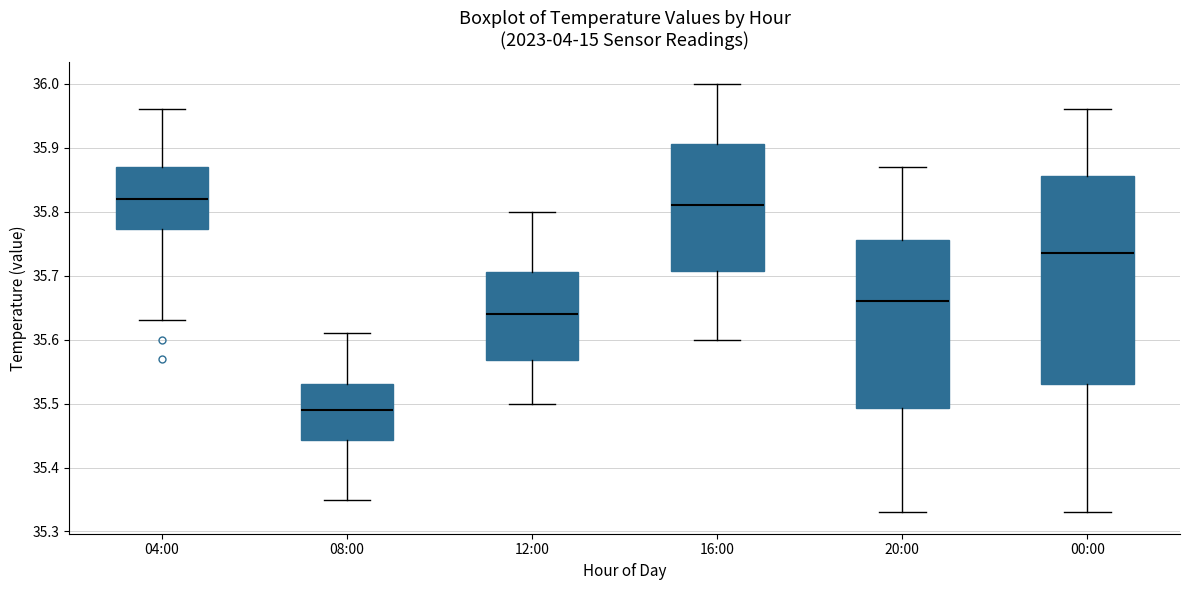

Reading left to right, read every box against the y-axis: the position of its median line, the range the box covers, and the ends of its whiskers. The values are not printed on the chart, so give them approximately, as read against the axis.

04:00: median 35.82, box 35.77 to 35.87, whiskers 35.63 to 35.96
08:00: median 35.49, box 35.44 to 35.53, whiskers 35.35 to 35.61
12:00: median 35.64, box 35.57 to 35.71, whiskers 35.50 to 35.80
16:00: median 35.81, box 35.71 to 35.91, whiskers 35.60 to 36.00
20:00: median 35.66, box 35.49 to 35.76, whiskers 35.33 to 35.87
00:00: median 35.74, box 35.53 to 35.86, whiskers 35.33 to 35.96